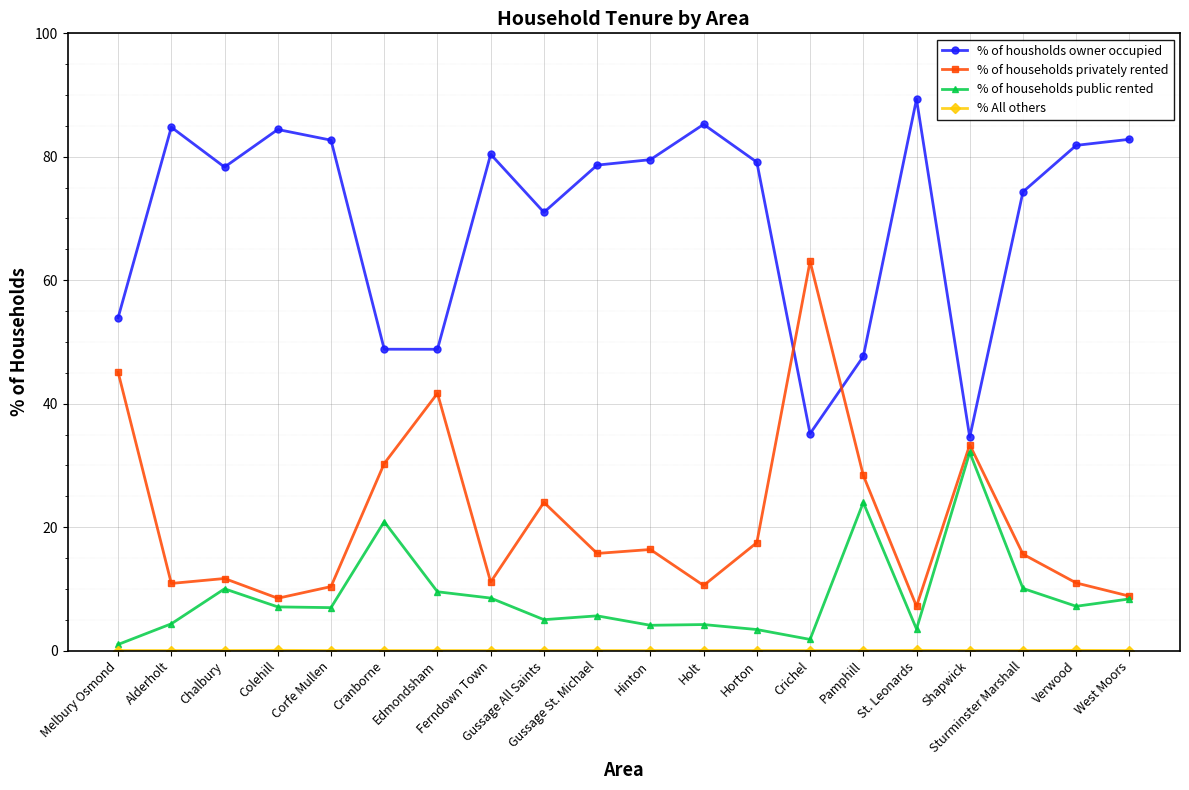

What is the minimum value for % of households public rented?

1.0